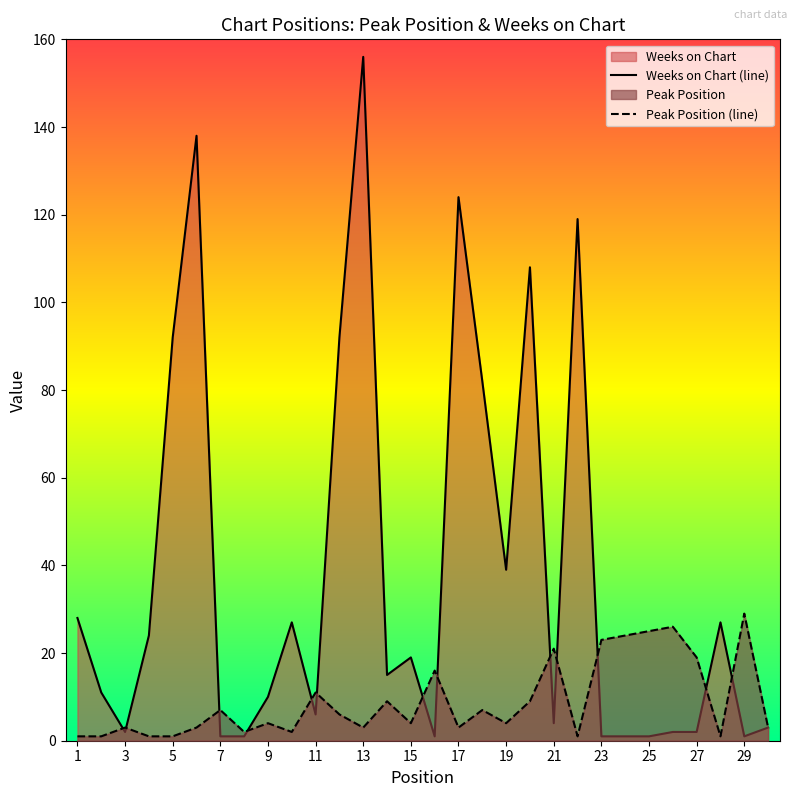

True or false: Weeks on Chart (line) has a value of 32 at 15.

False